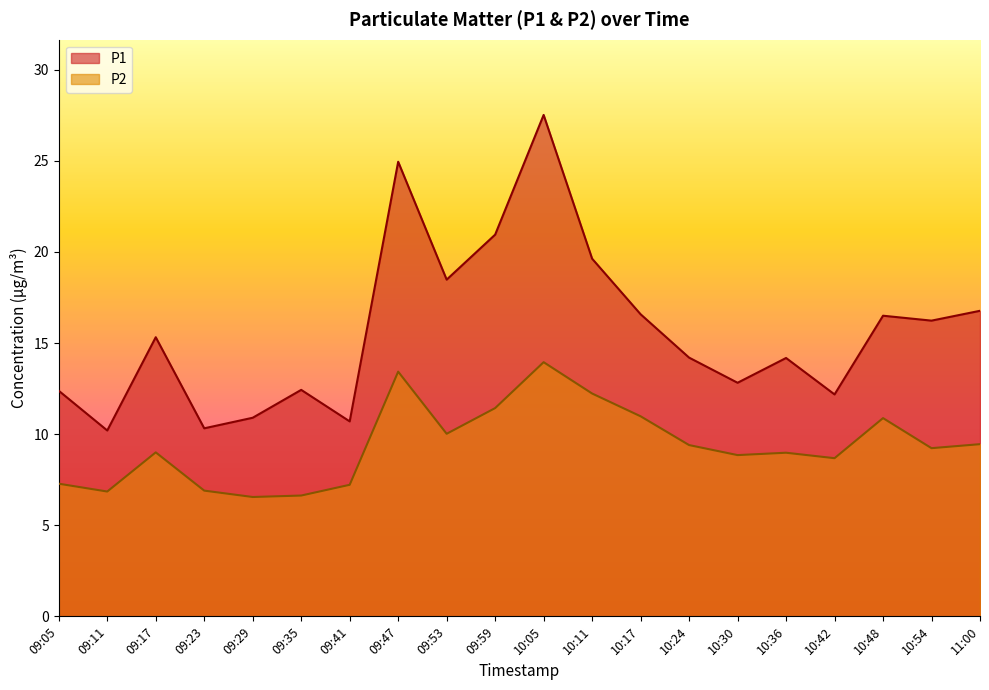

In P1, how many points are higher than both neighbors (excluding endpoints)?

6